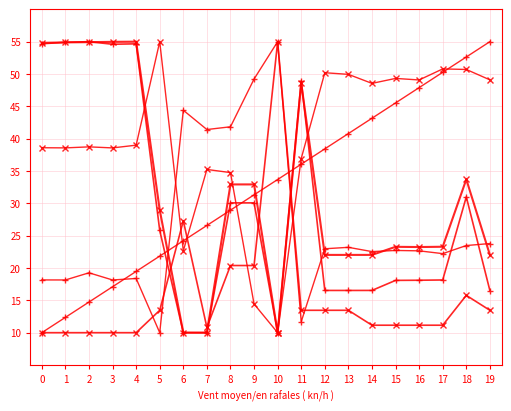

Does the chart have visible grid lines?

Yes